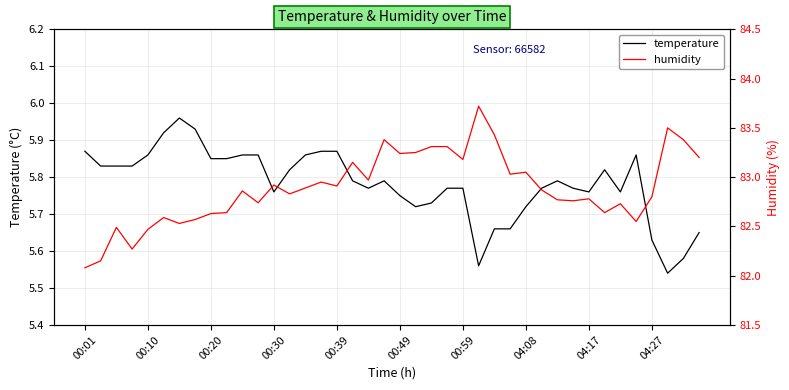

What is the average value of the humidity series?

82.9